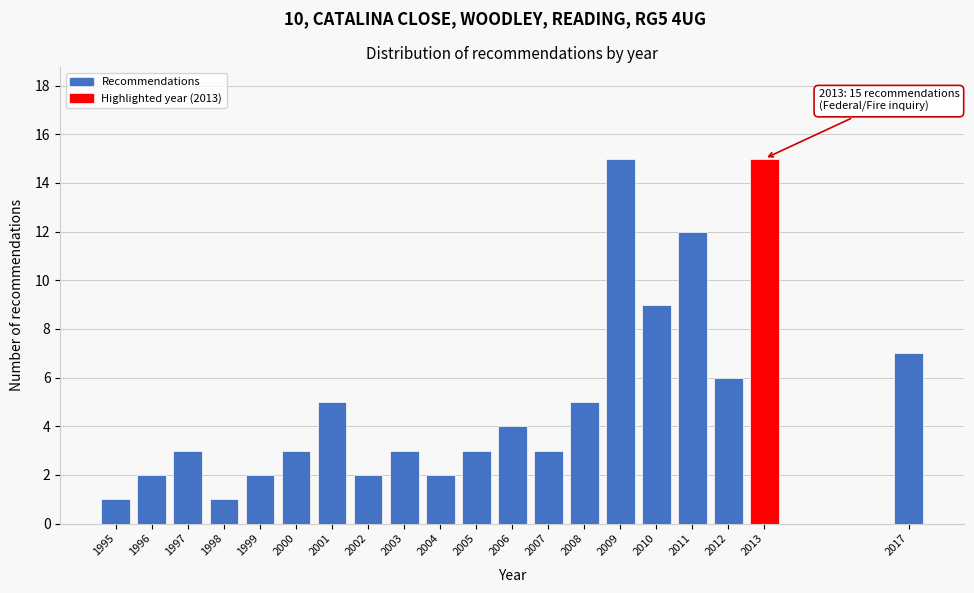

Reading right to left, extract all data points from this chart.

7	15	6	12	9	15	5	3	4	3	2	3	2	5	3	2	1	3	2	1